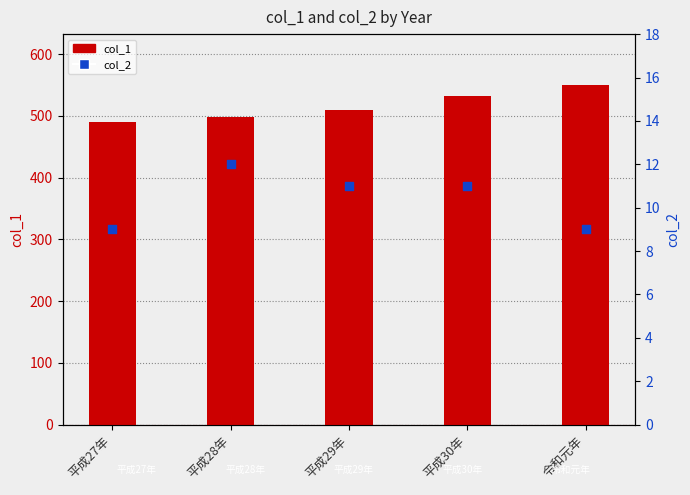

What is the total value across all series at 平成30年?

543